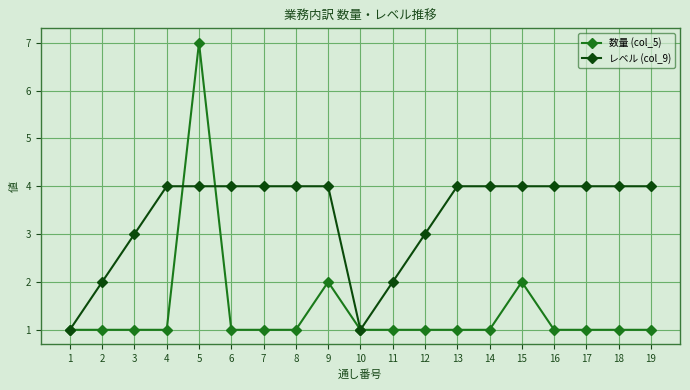

True or false: 数量 (col_5) has more than 1 points higher than both neighbors.

True